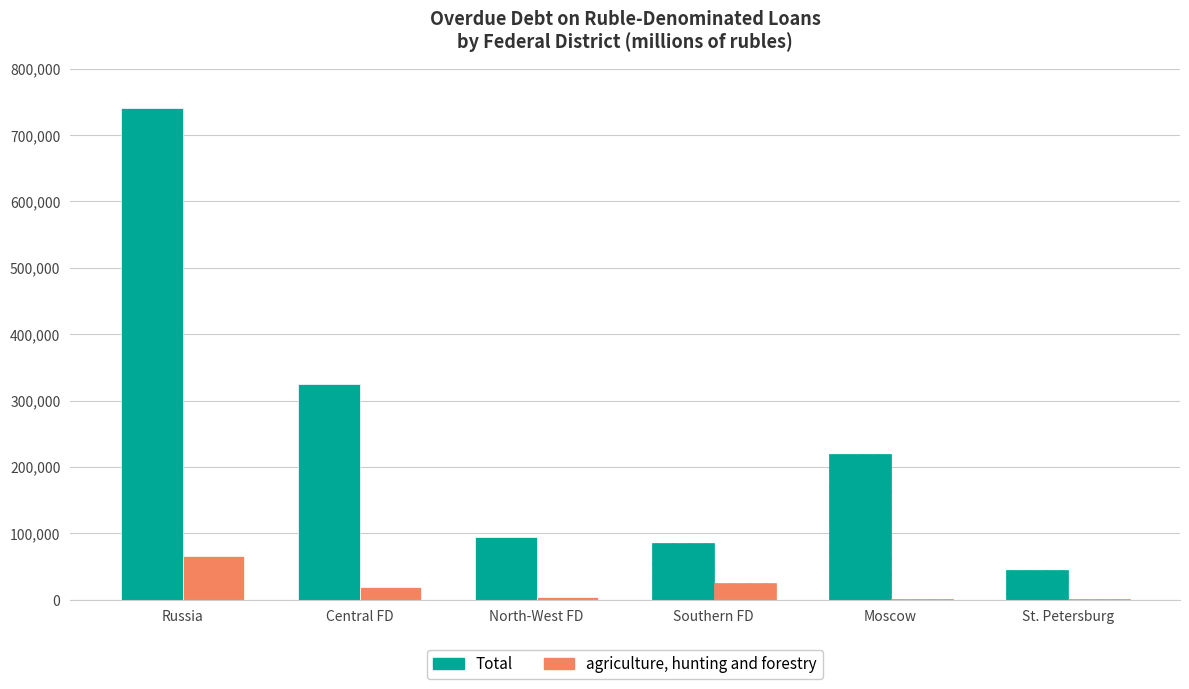

How many bars are there in total?

12